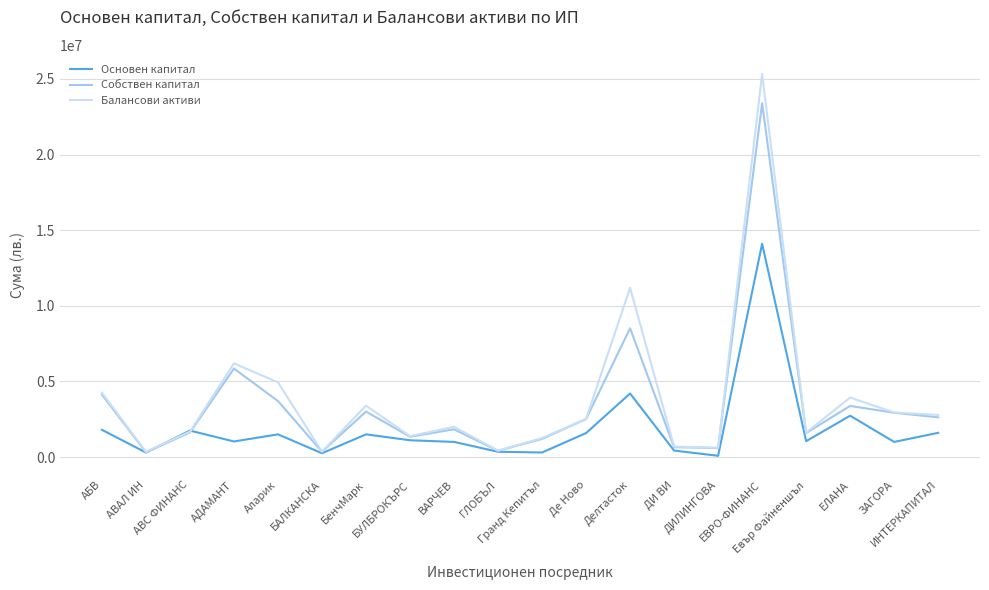

Which series has the widest spread of values?

Балансови активи